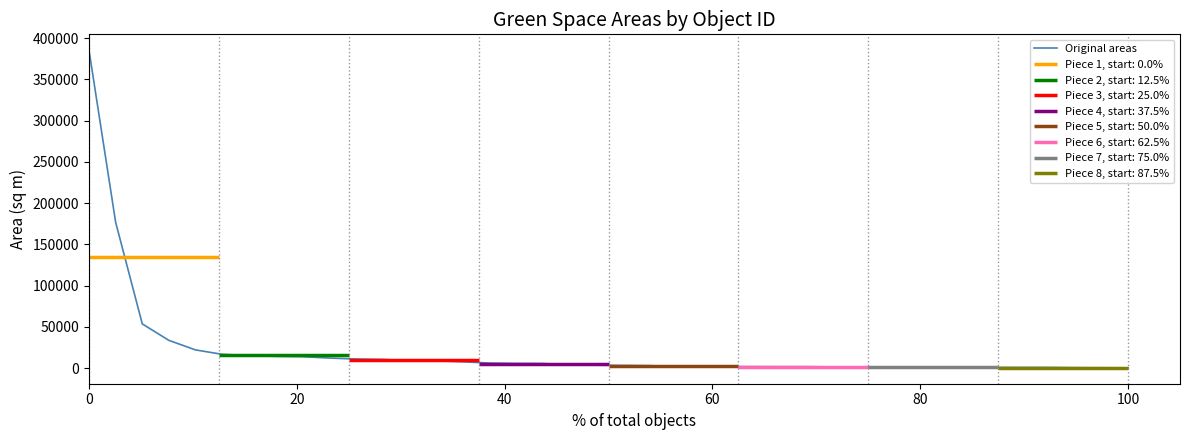

The Original areas series shows 229286.3 at 0. True or false?

False